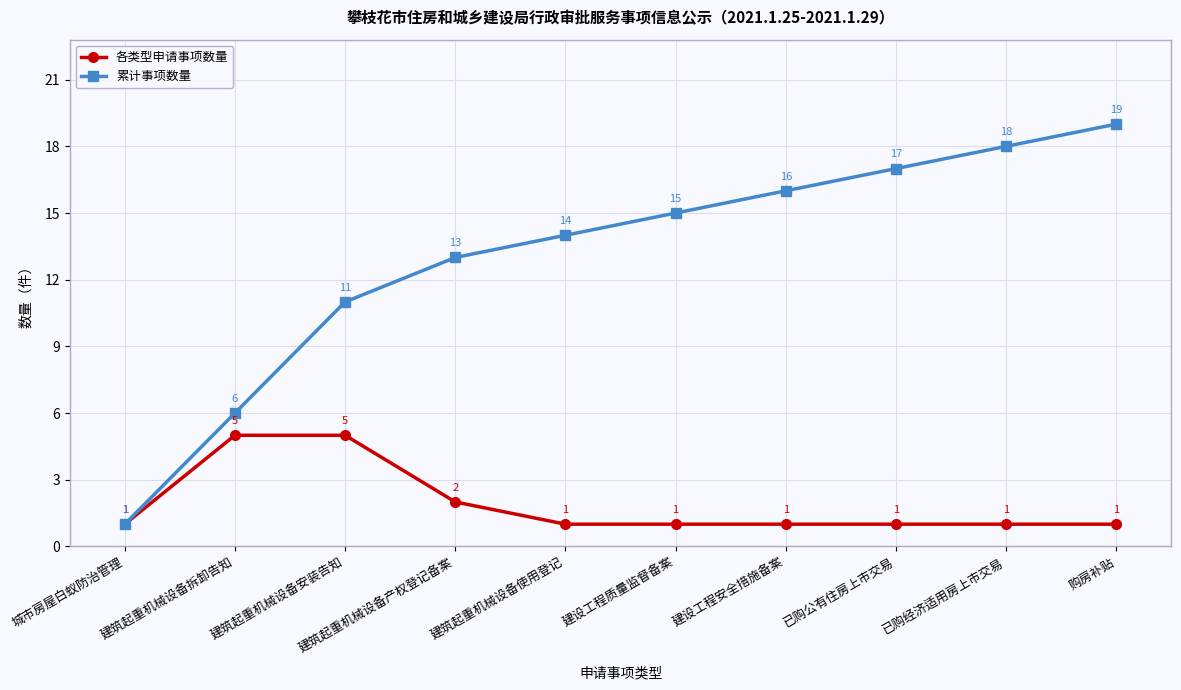

List the series in order of their peak value, lowest first.

各类型申请事项数量, 累计事项数量